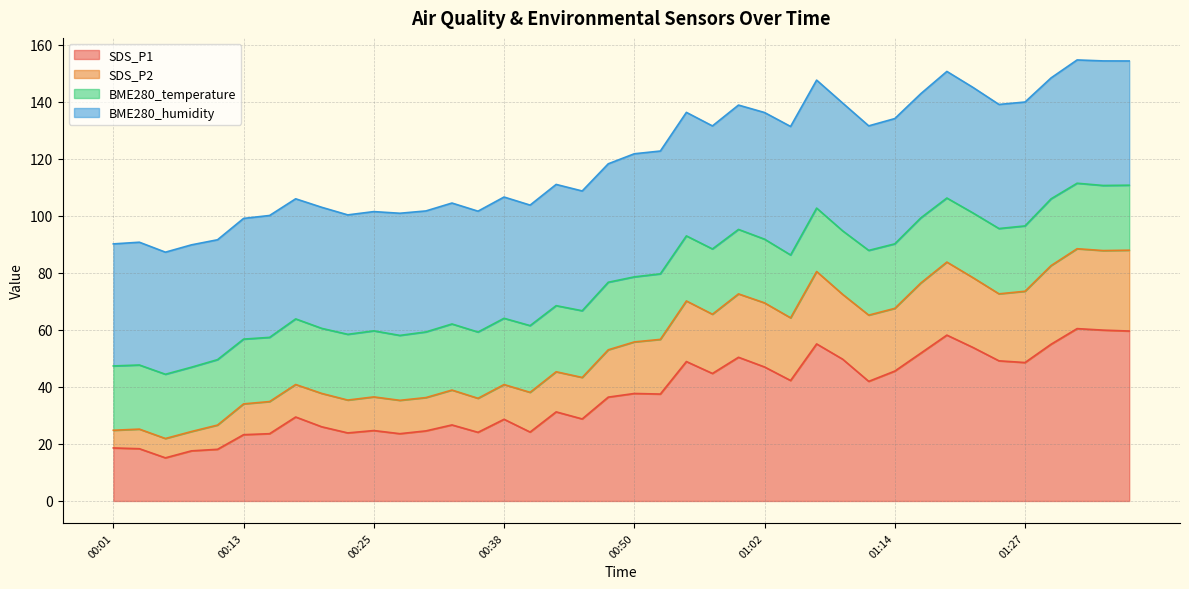

What are all the series names shown in the legend?

SDS_P1, SDS_P2, BME280_temperature, BME280_humidity